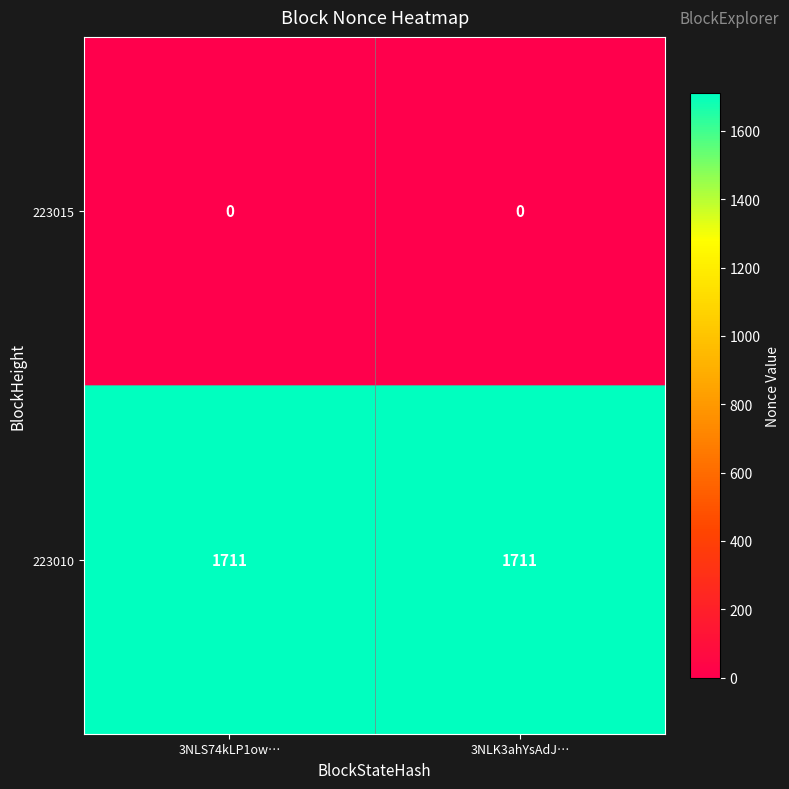

At 3NLS74kLP1ow…, list the series in order from smallest to largest.

223015, 223010